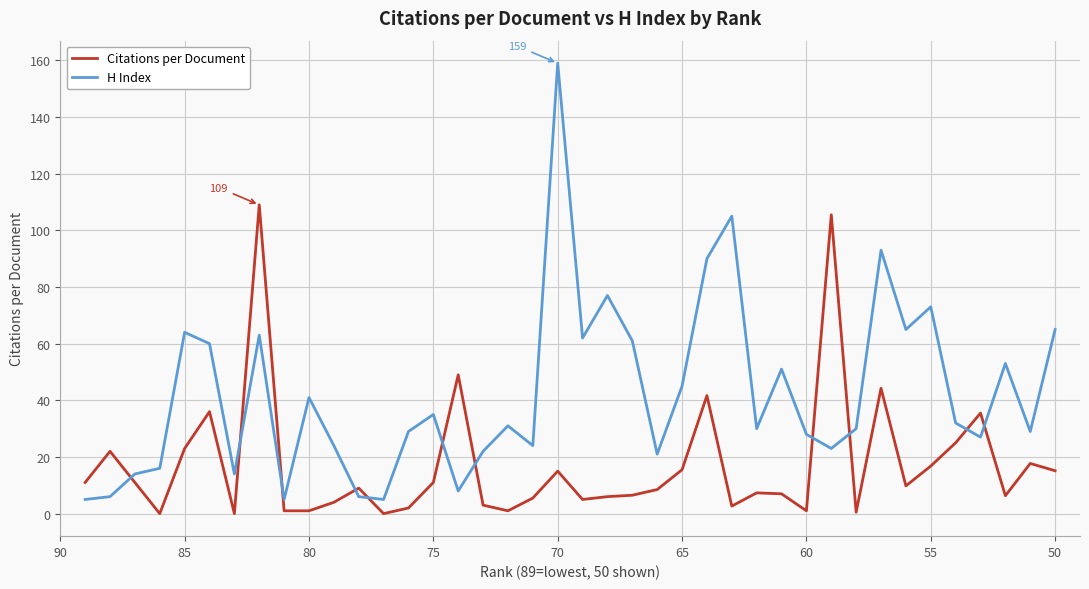

What are all the series names shown in the legend?

Citations per Document, H Index